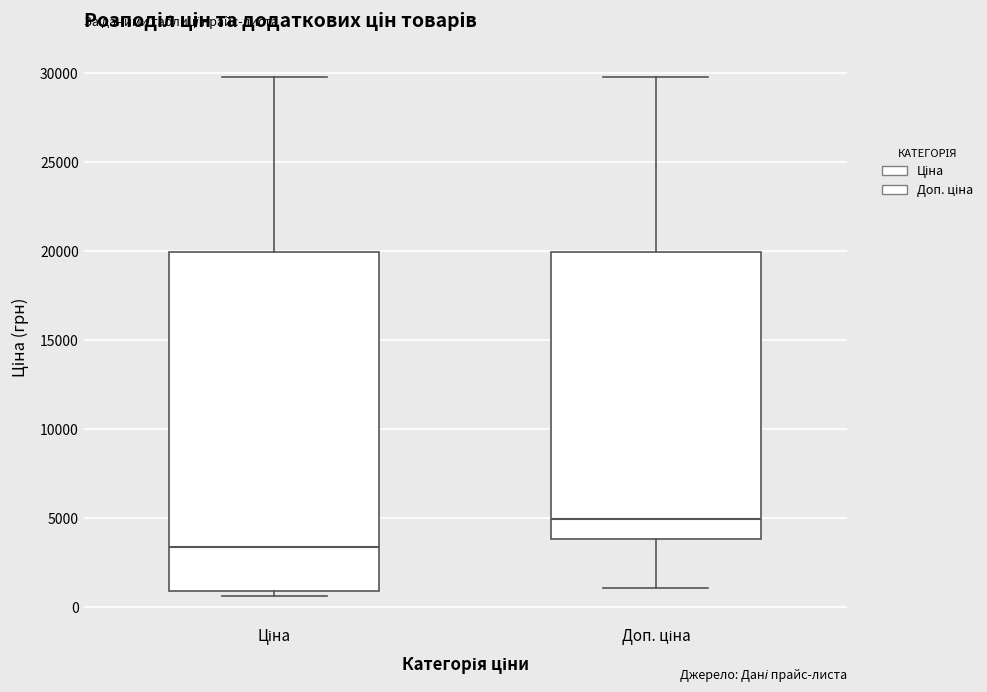

Reading left to right, read every box against the y-axis: the position of its median line, the range the box covers, and the ends of its whiskers. The values are not printed on the chart, so give them approximately, as read against the axis.

Ціна: median 3500, box 1000 to 20000, whiskers 500 to 29500
Доп. ціна: median 5000, box 4000 to 20000, whiskers 1000 to 29500